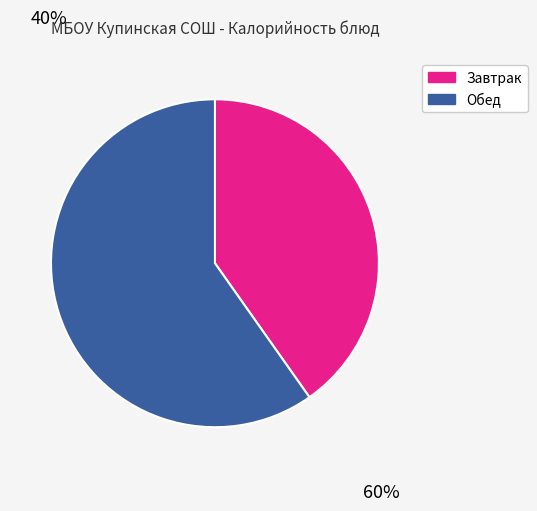

Count the number of slices in the pie.

2